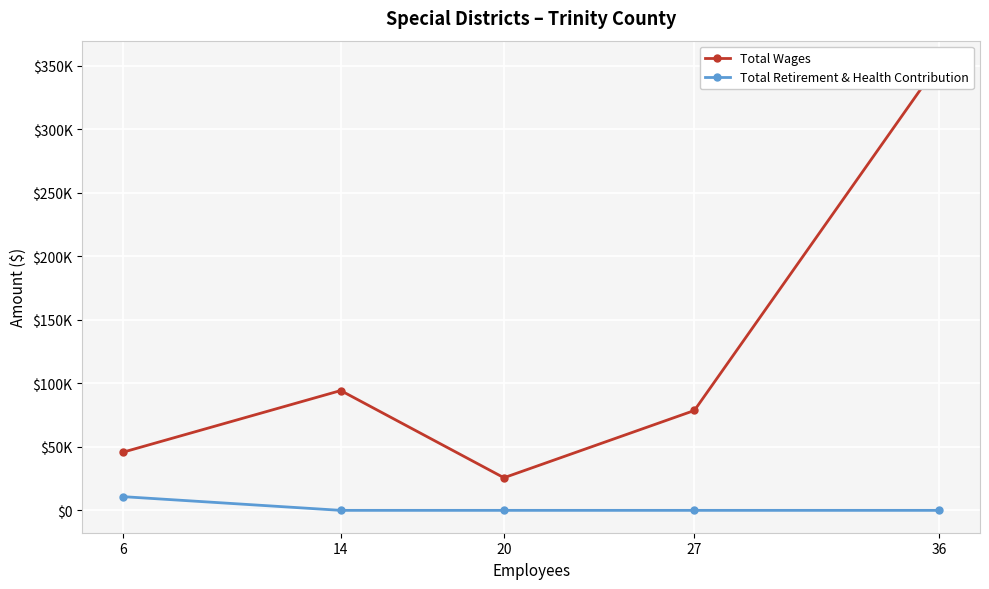

Is this an area chart (filled region under the line)?

No